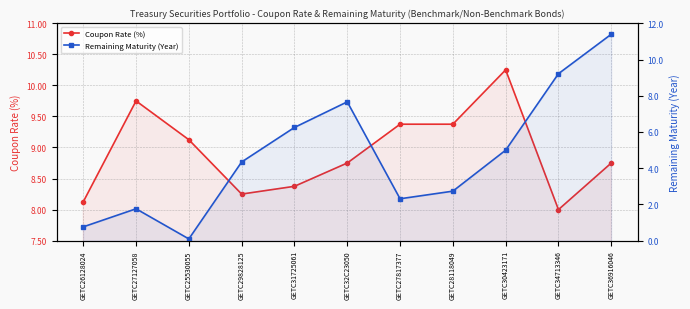

True or false: Coupon Rate (%) and Remaining Maturity (Year) cross at least once.

True